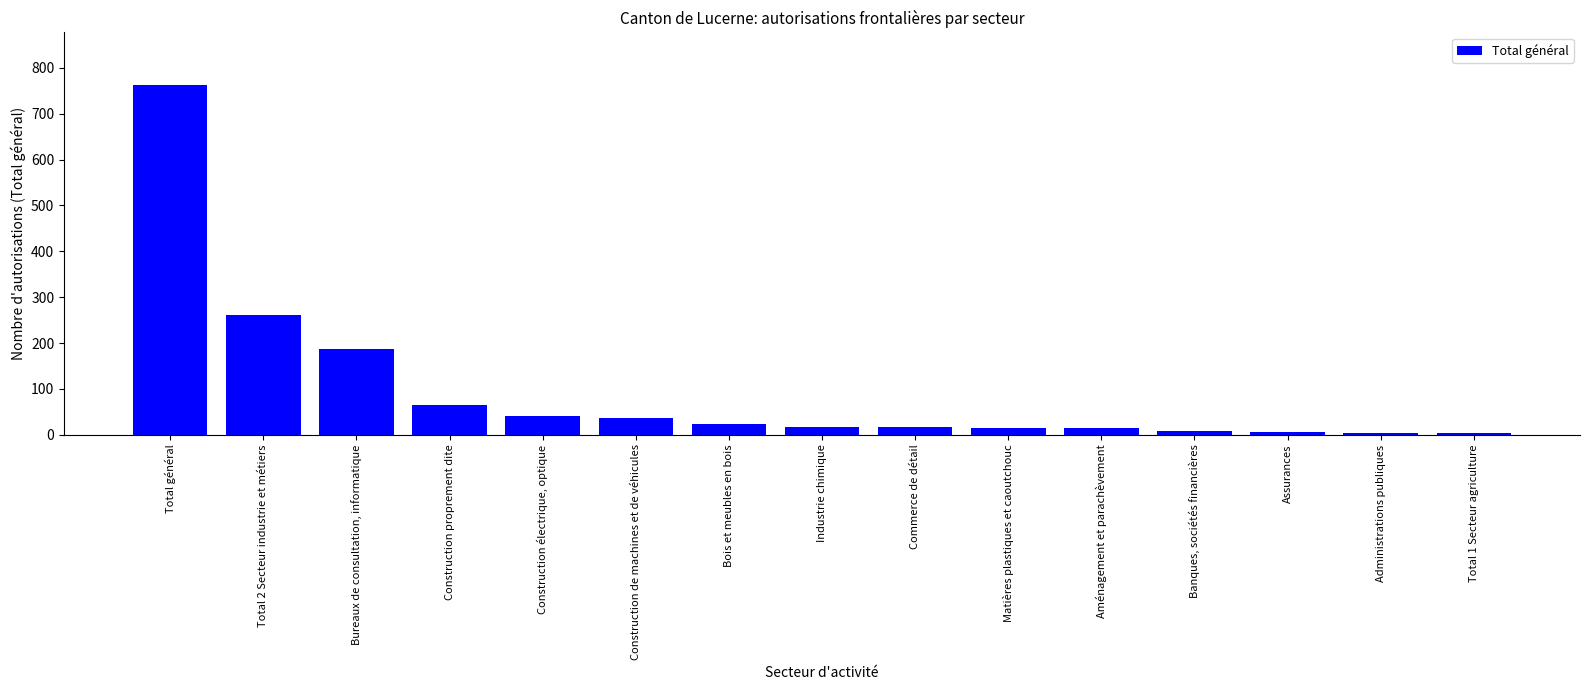

Is it true that the value at Bois et meubles en bois is 23?

True